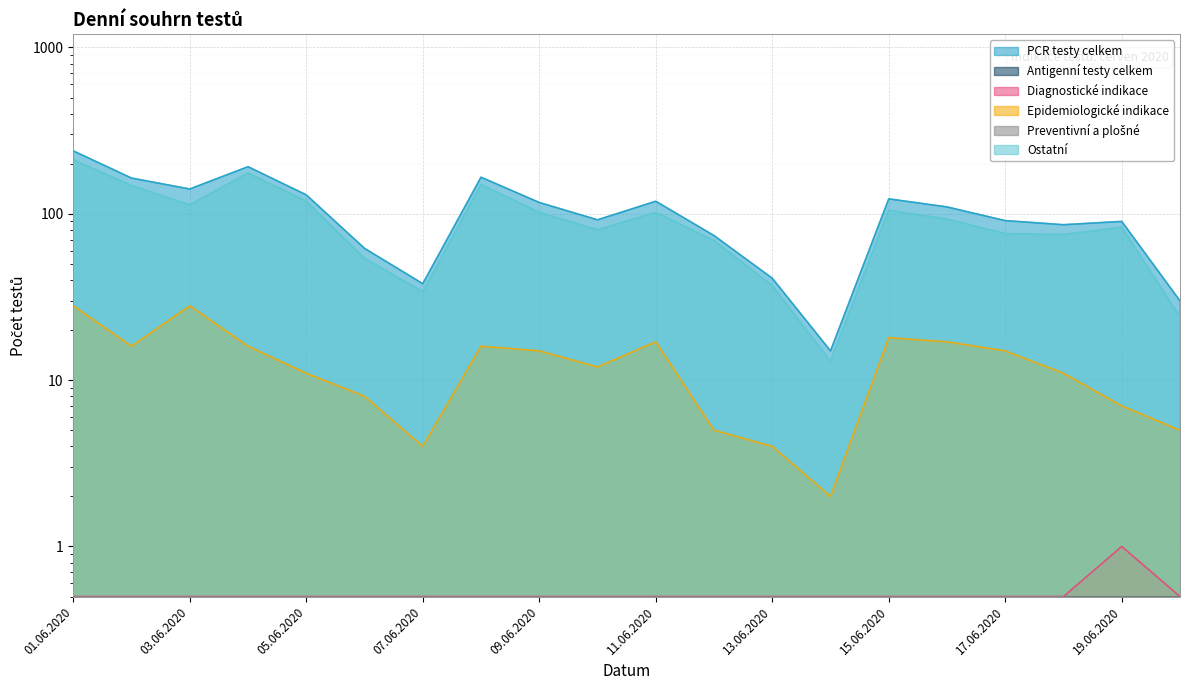

Which series has the largest range (max minus min)?

PCR testy celkem